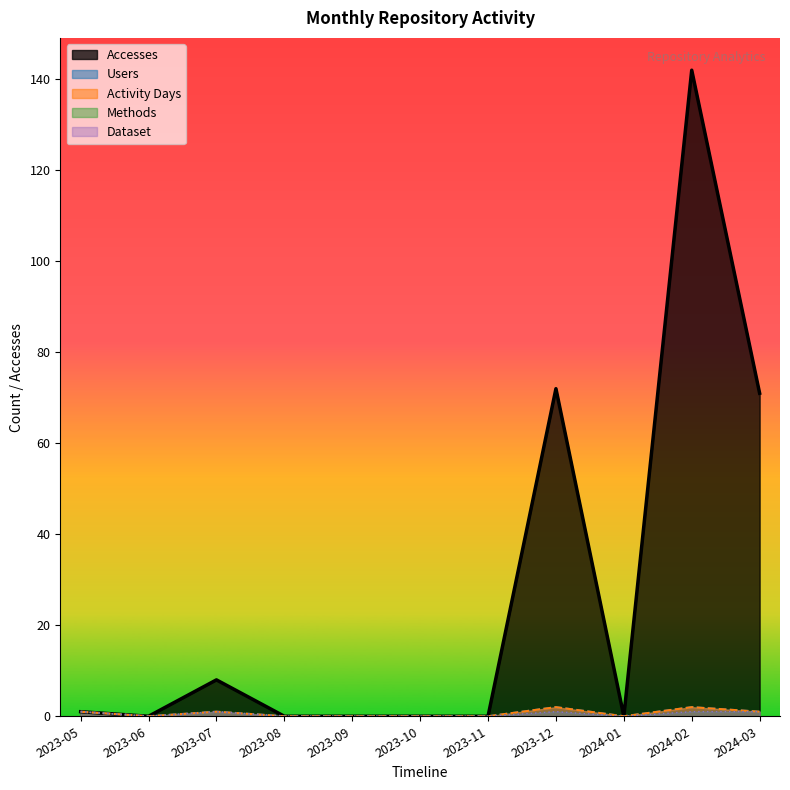

True or false: Activity Days and Methods cross at least once.

False